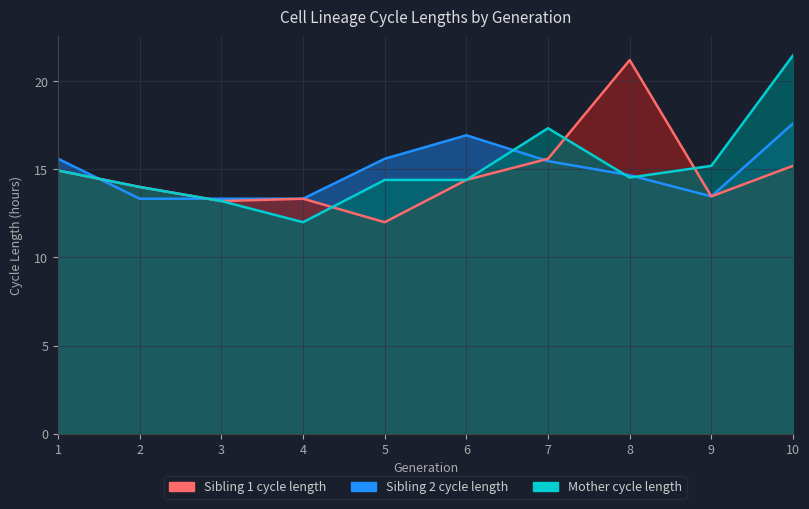

What is the greatest value displayed?

21.5